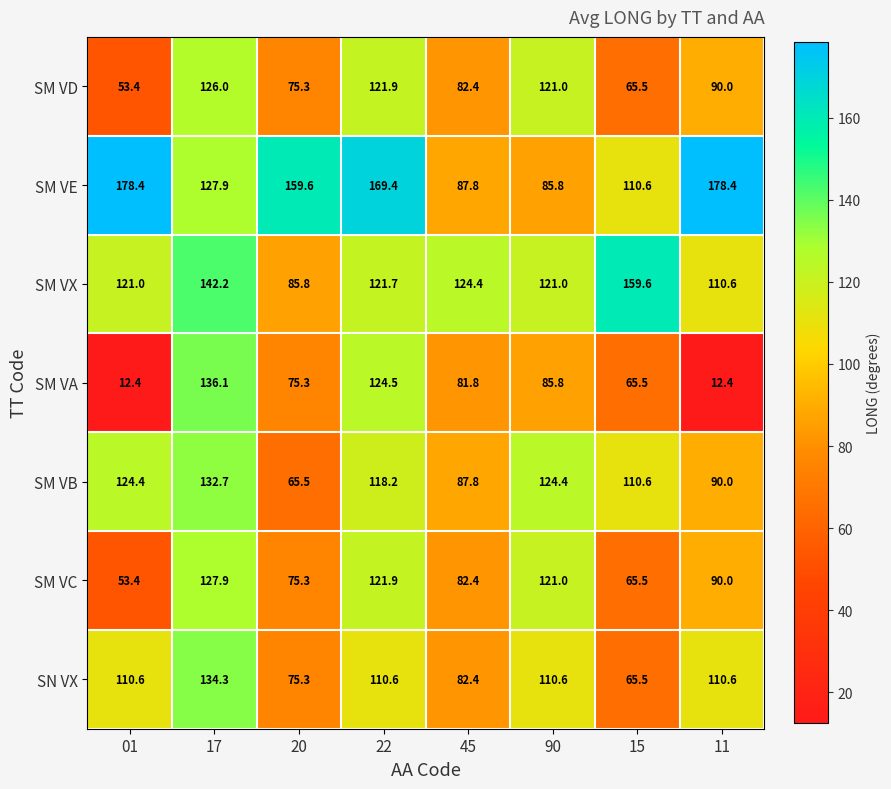

Which series changed the most between 17 and 11?

SM VA